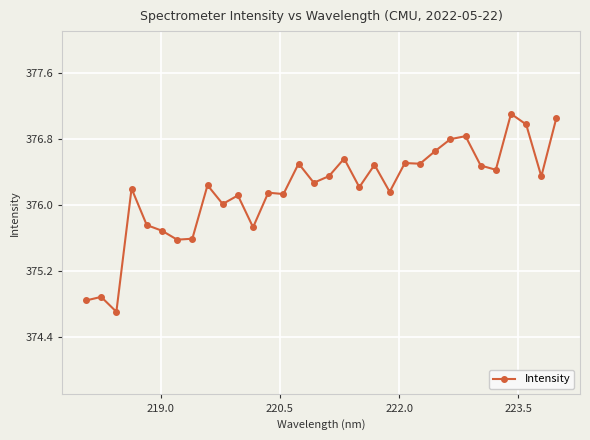

What is the sum of all values?

12037.9